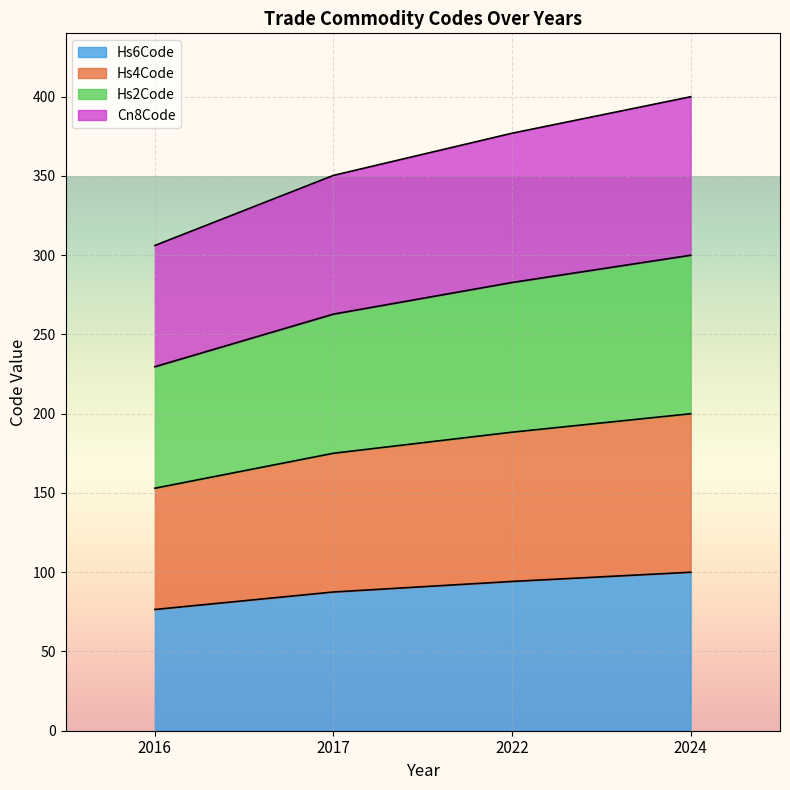

What is the total value across all series at 2024?

400.0